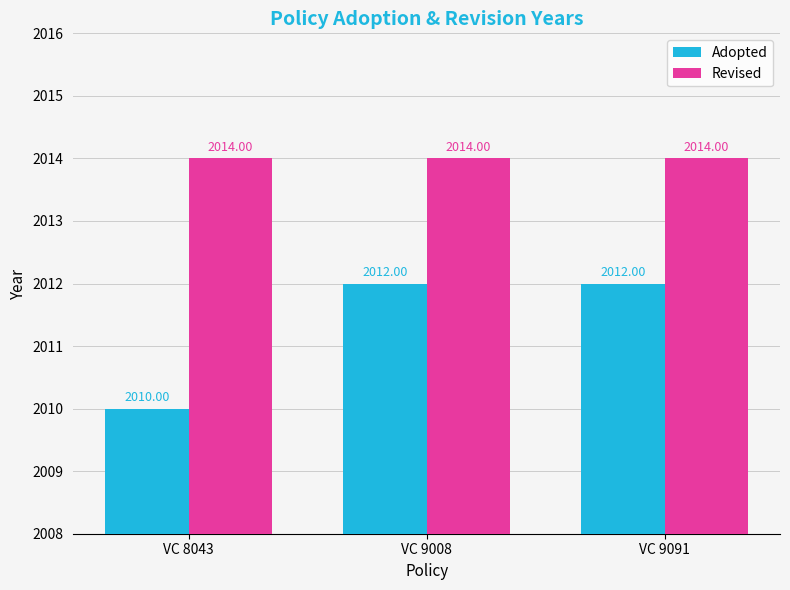

Reading left to right, transcribe all the data shown in this chart.

Adopted: VC 8043=2010	VC 9008=2012	VC 9091=2012
Revised: VC 8043=2014	VC 9008=2014	VC 9091=2014